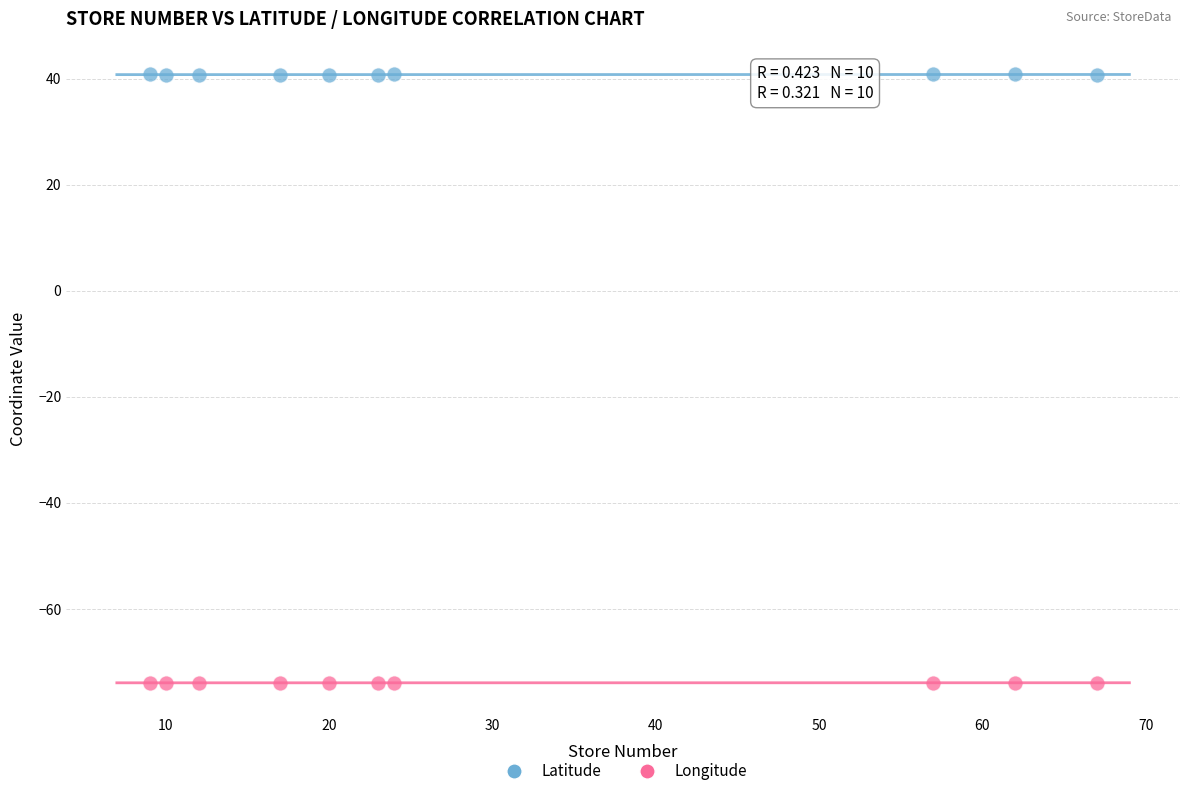

What is the X range (max minus min) for the scatter plot?

58.0